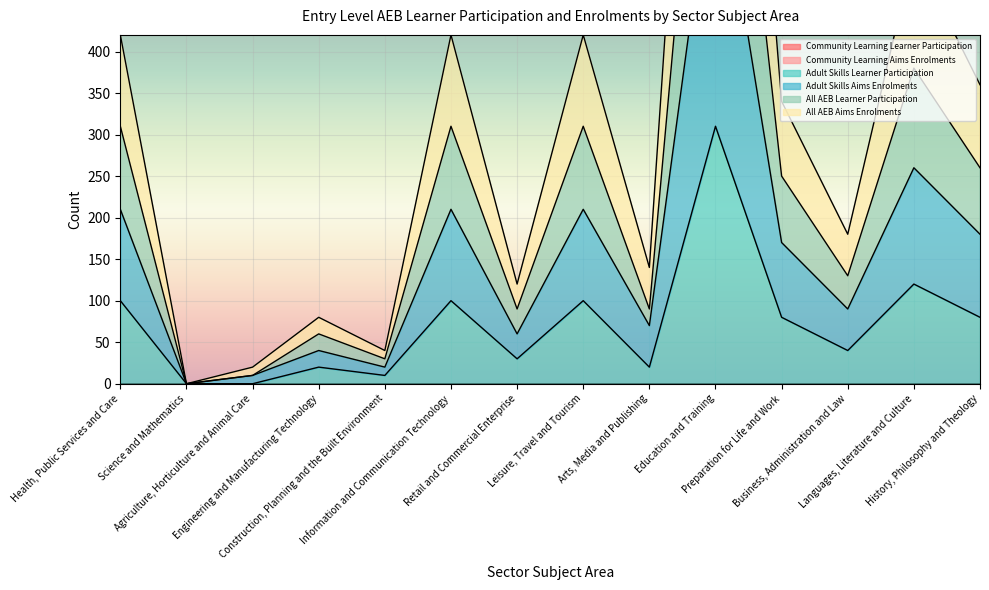

What is the label of the 11th point from the left?

Preparation for Life and Work